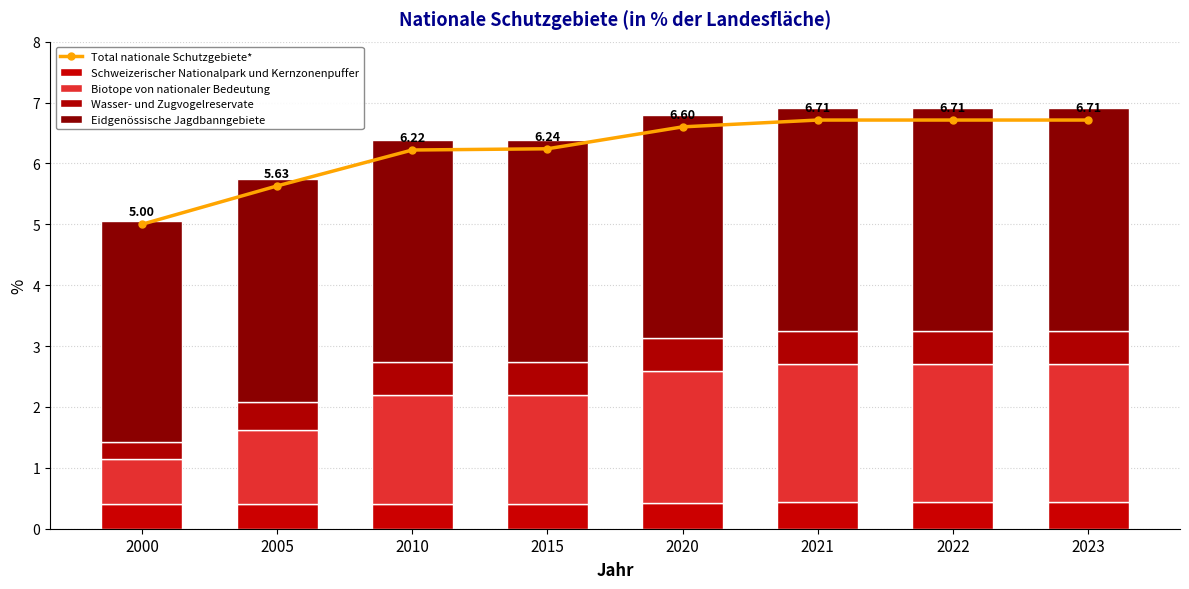

Reading left to right, transcribe all the data shown in this chart.

Total nationale Schutzgebiete*: 5.0	5.6	6.2	6.2	6.6	6.7	6.7	6.7
Schweizerischer Nationalpark und Kernzonenpuffer: 0.4	0.4	0.4	0.4	0.4	0.4	0.4	0.4
Biotope von nationaler Bedeutung: 0.7	1.2	1.8	1.8	2.2	2.3	2.3	2.3
Wasser- und Zugvogelreservate: 0.3	0.5	0.5	0.6	0.6	0.6	0.6	0.6
Eidgenössische Jagdbanngebiete: 3.6	3.7	3.7	3.7	3.7	3.7	3.7	3.7